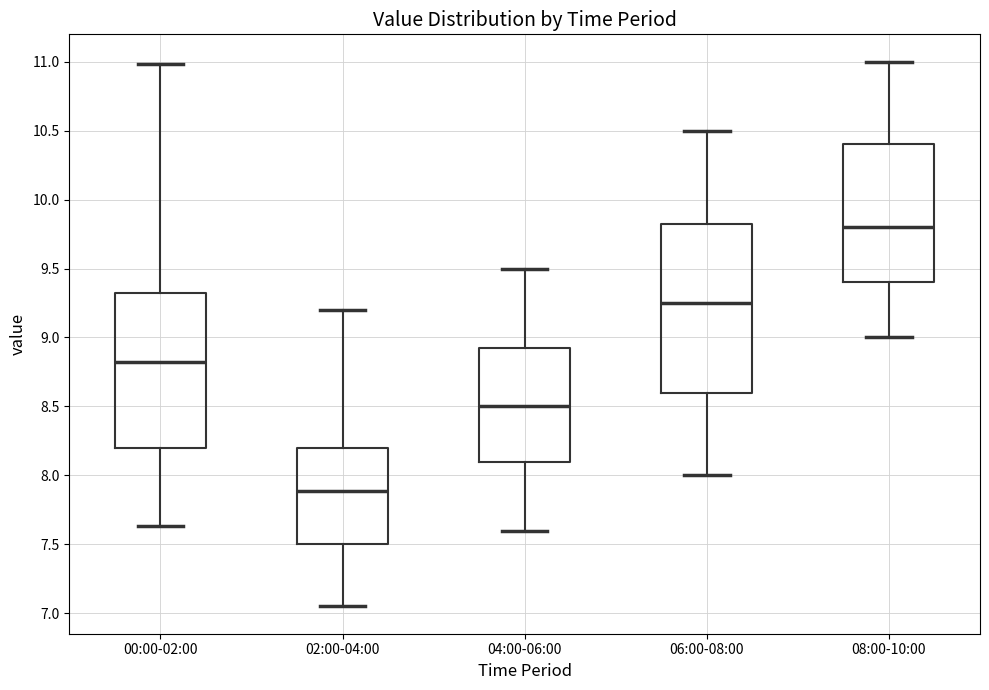

Which box has the highest median line?

08:00-10:00